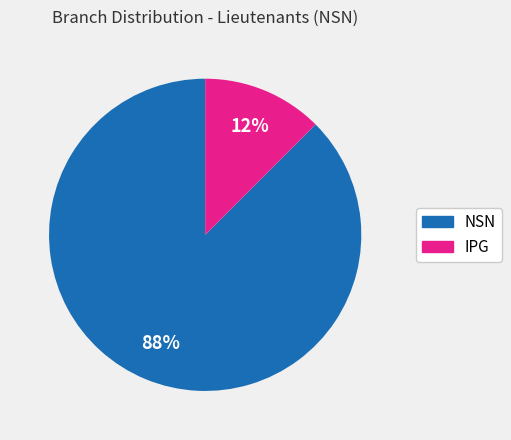

To the nearest percent, what is the average slice percentage?

50%